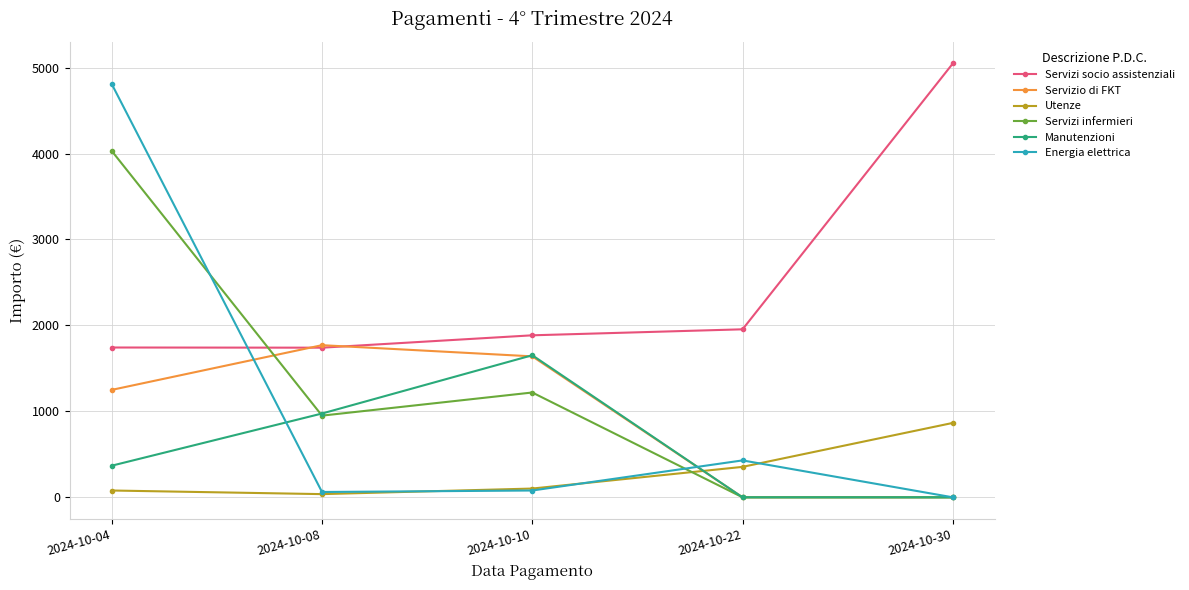

How many lines are shown in the chart?

6